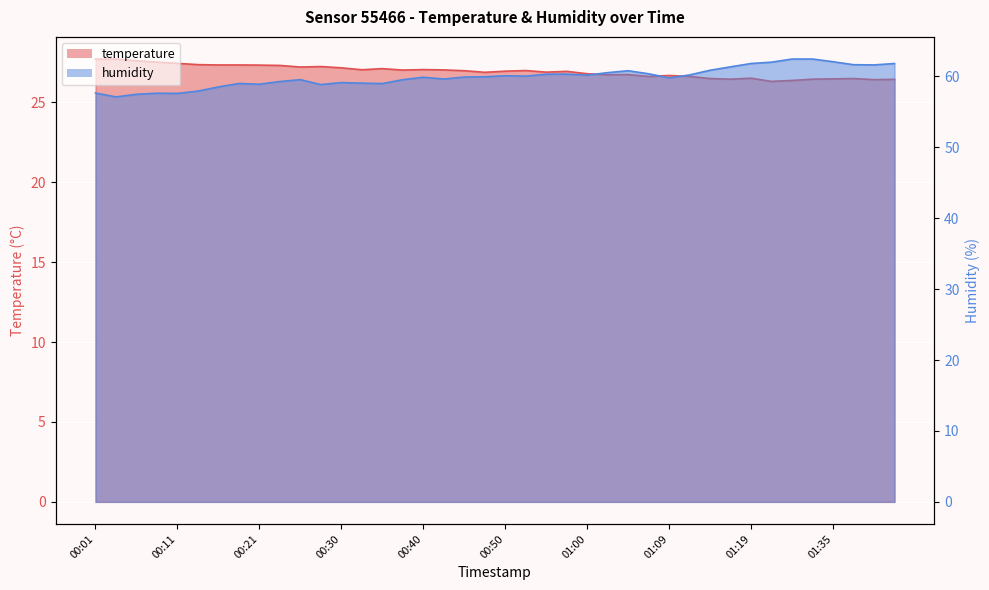

What is the value of the humidity point at the 40th from the left?

61.8